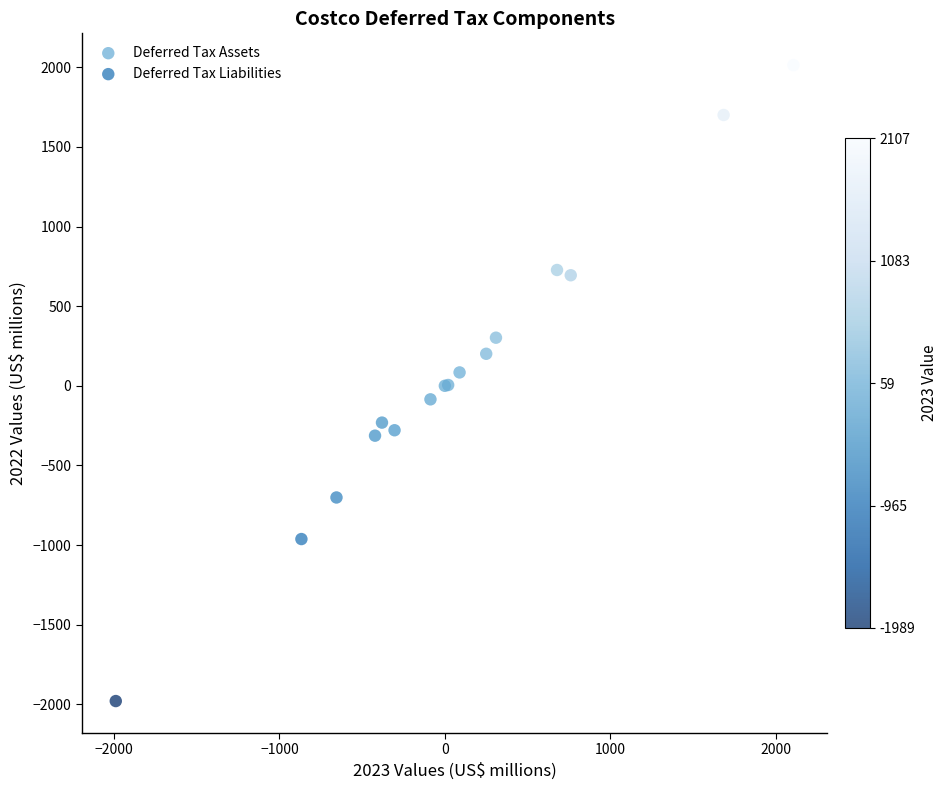

Which series contains the lowest Y value?

Deferred Tax Liabilities